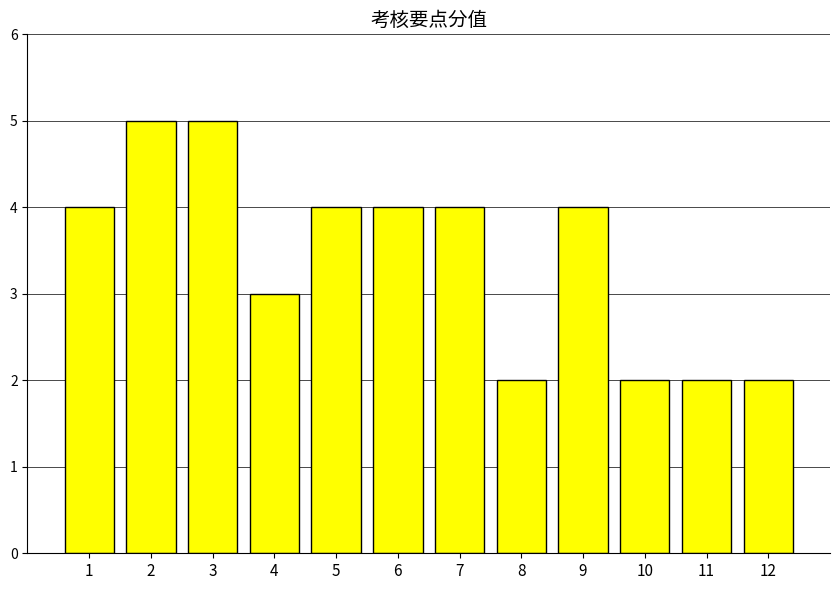

The chart shows a value of 4 at 7. True or false?

True